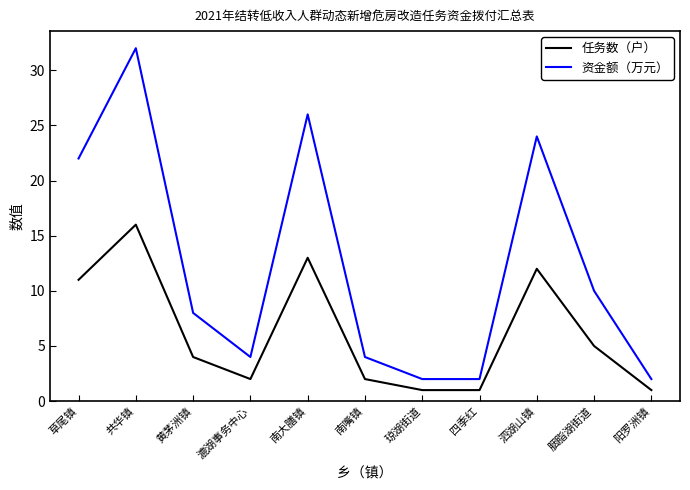

List the series in order of their overall mean, highest first.

资金额（万元）, 任务数（户）